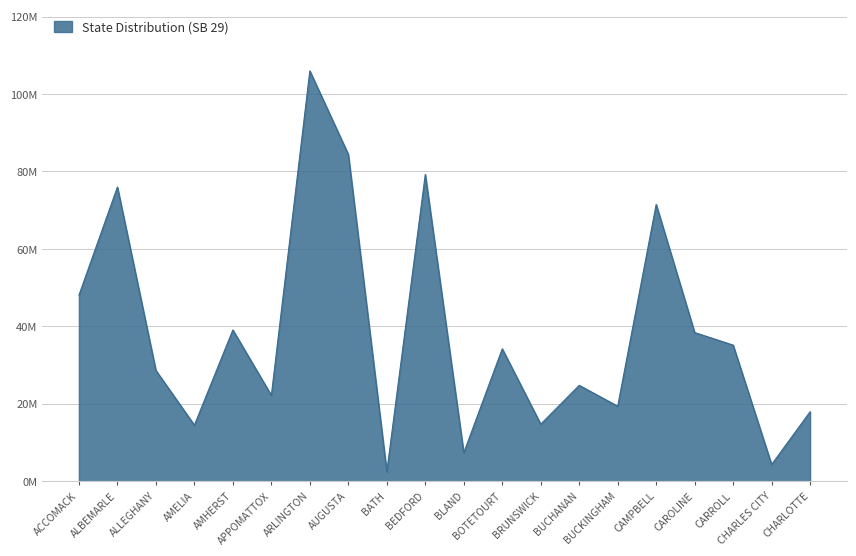

Is this an area chart (filled region under the line)?

Yes